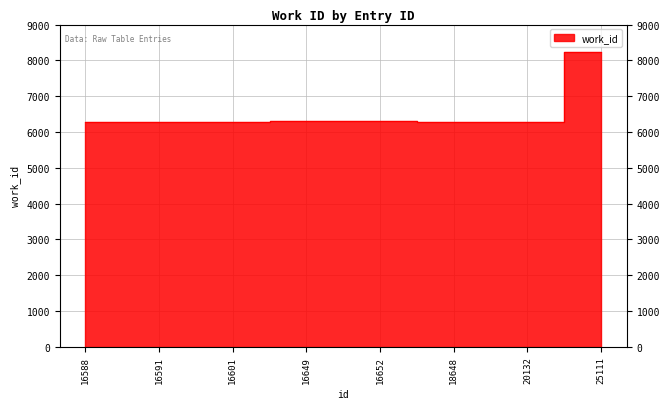

Reading left to right, extract all data points from this chart.

6270	6270	6270	6293	6293	6273	6267	8245